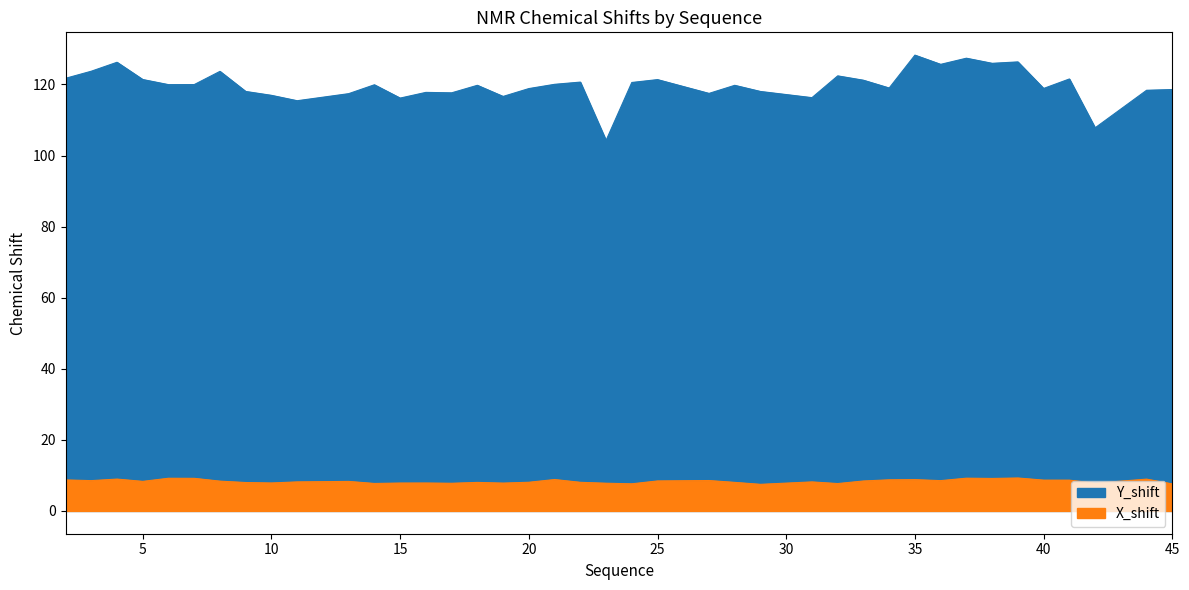

Reading left to right, list all the values displayed in this chart.

Y_shift: 2=121.7	3=123.7	4=126.2	5=121.4	6=120.0	7=120.0	8=123.7	9=118.0	10=116.9	11=115.4	13=117.4	14=119.9	15=116.2	16=117.8	17=117.6	18=119.8	19=116.6	20=118.8	21=120.0	22=120.7	23=104.2	24=120.6	25=121.4	27=117.5	28=119.8	29=118.0	31=116.3	32=122.4	33=121.2	34=119.0	35=128.3	36=125.7	37=127.4	38=126.0	39=126.3	40=118.9	41=121.5	42=107.8	44=118.4	45=118.6
X_shift: 2=8.7	3=8.5	4=9.0	5=8.3	6=9.2	7=9.2	8=8.4	9=8.0	10=7.9	11=8.2	13=8.3	14=7.7	15=7.8	16=7.9	17=7.8	18=8.0	19=7.8	20=8.1	21=8.8	22=8.1	23=7.8	24=7.6	25=8.4	27=8.6	28=8.0	29=7.5	31=8.2	32=7.7	33=8.4	34=8.8	35=8.8	36=8.5	37=9.2	38=9.1	39=9.3	40=8.7	41=8.7	42=7.8	44=8.9	45=7.6